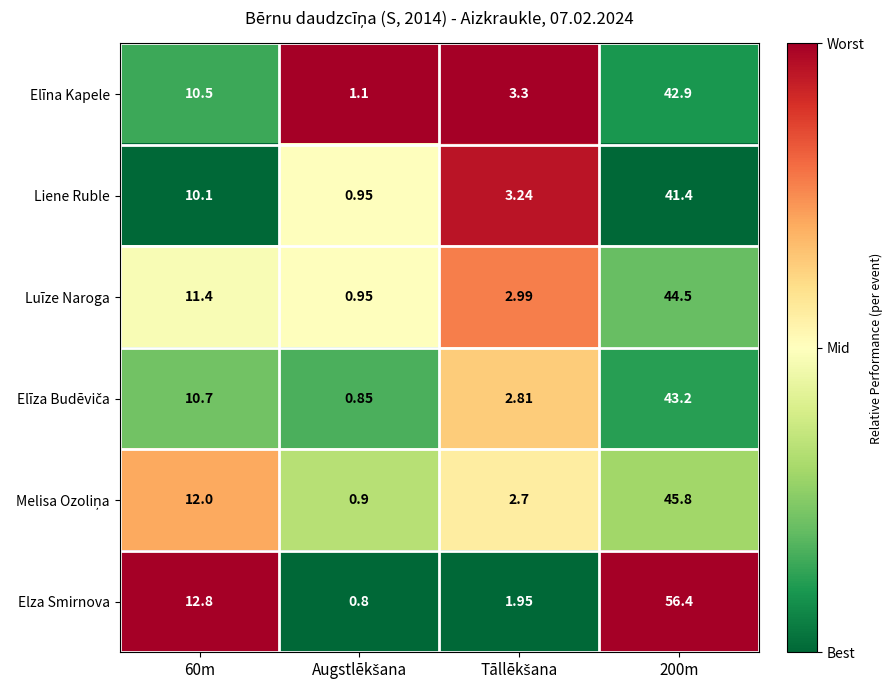

Which series has the widest spread of values?

Elza Smirnova